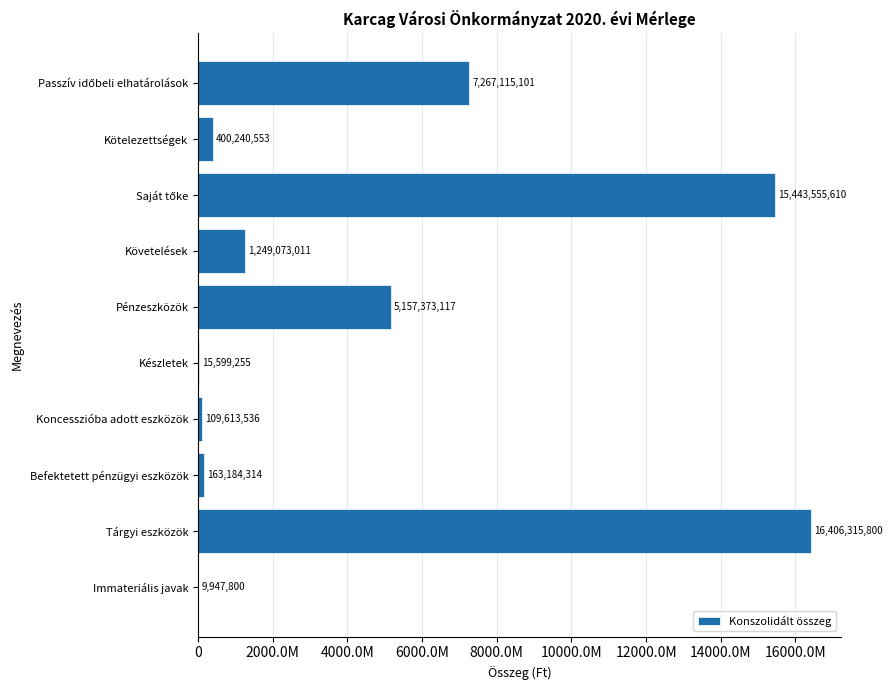

What is the smallest value displayed?

9947800